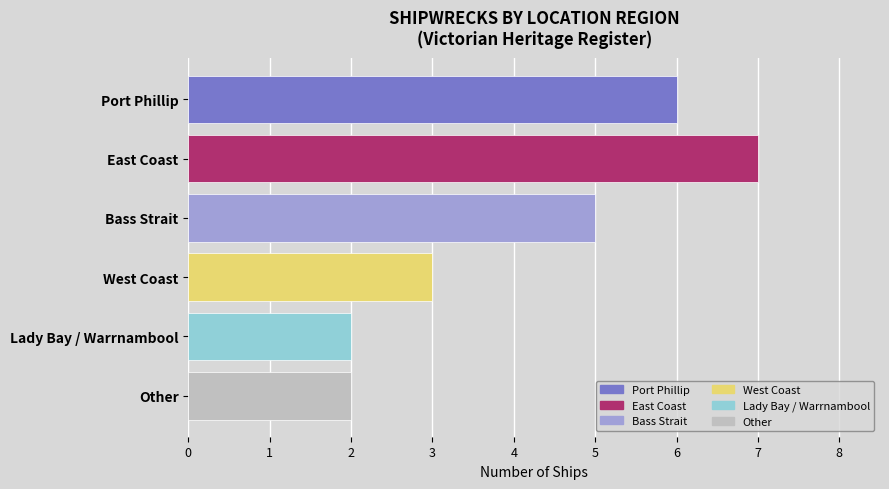

Read the value at Port Phillip.

6